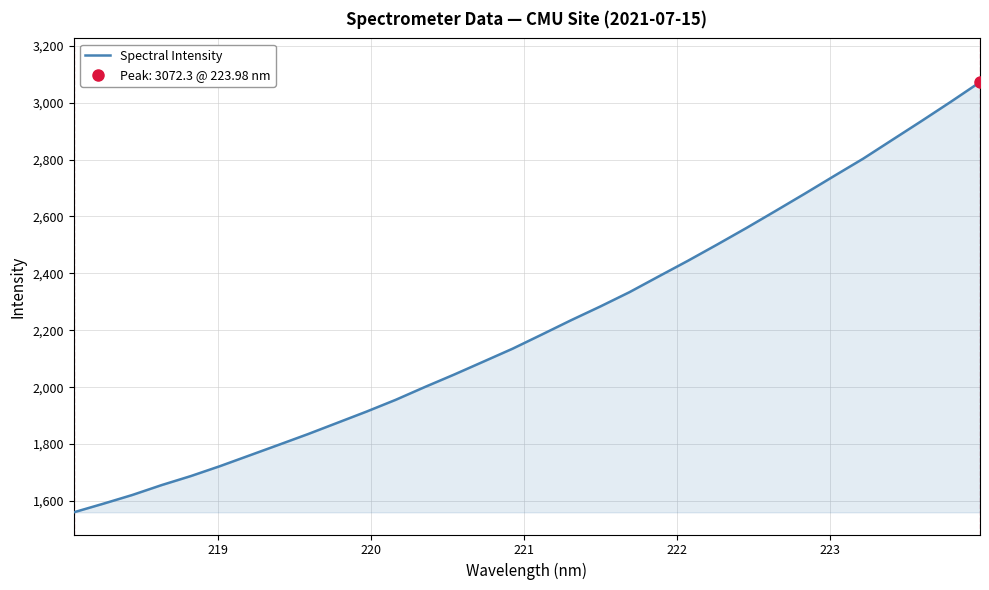

How many lines are shown in the chart?

1